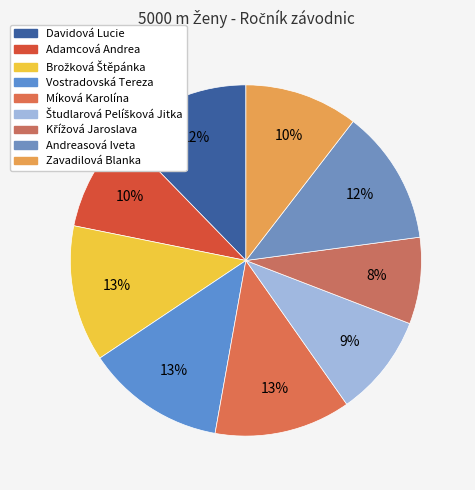

To the nearest percent, what is the combined percentage of Andreasová Iveta and Študlarová Pelíšková Jitka?

22%